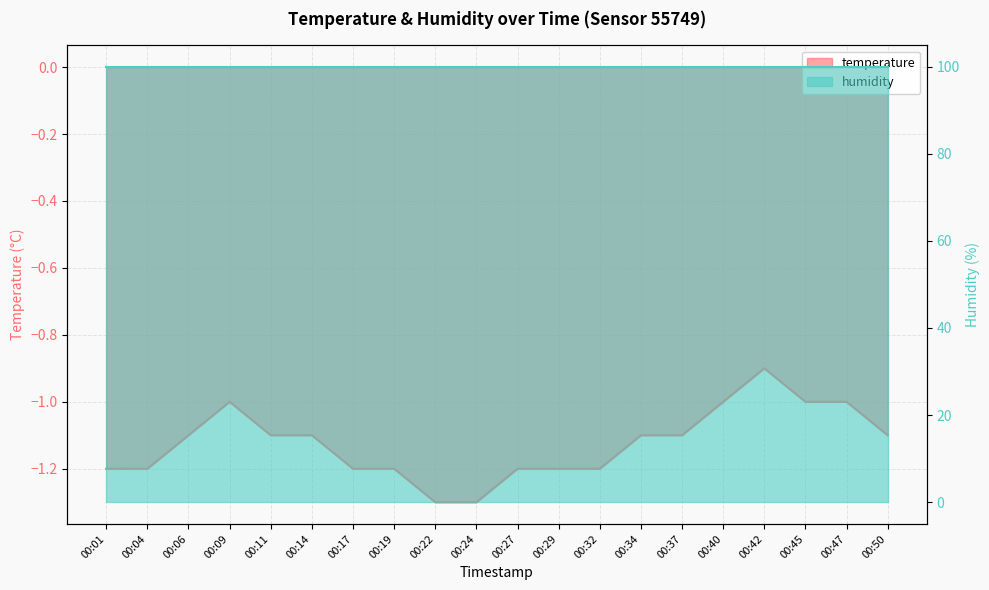

True or false: the data has more than 0 interior local peaks.

True